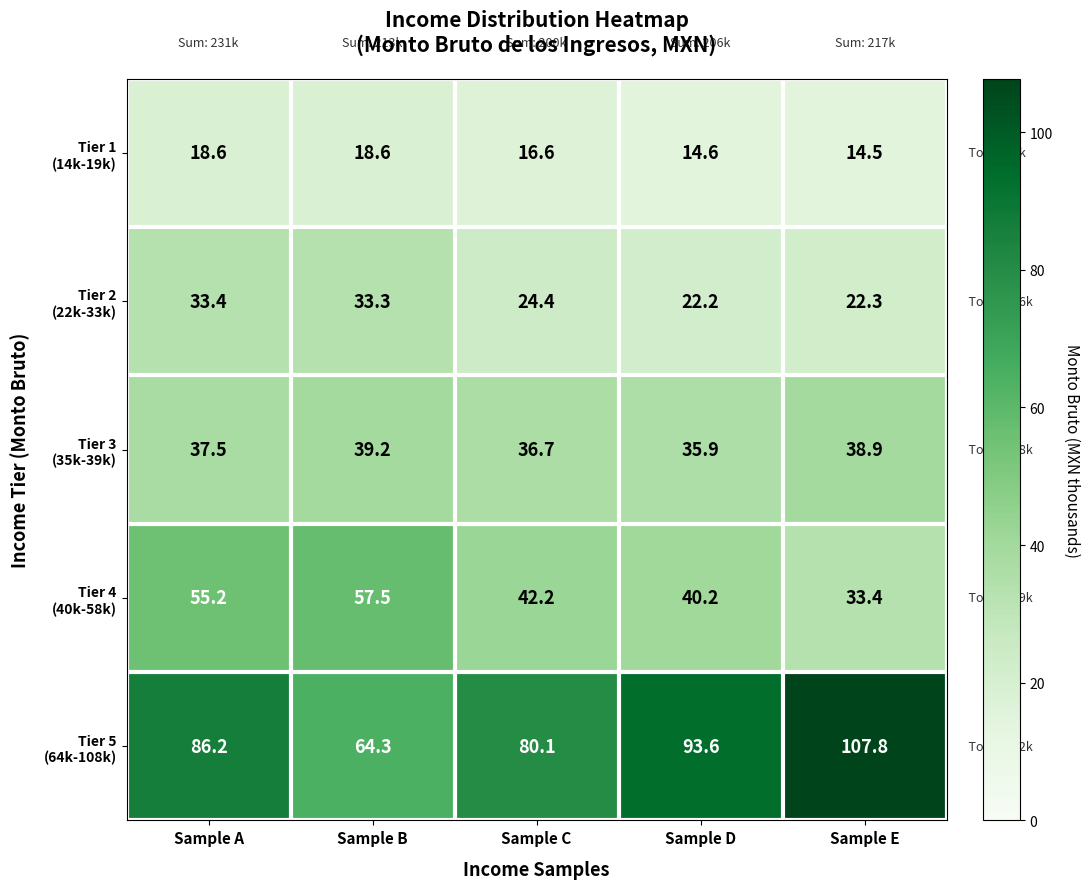

Which category has the highest value across all series?

Sample E